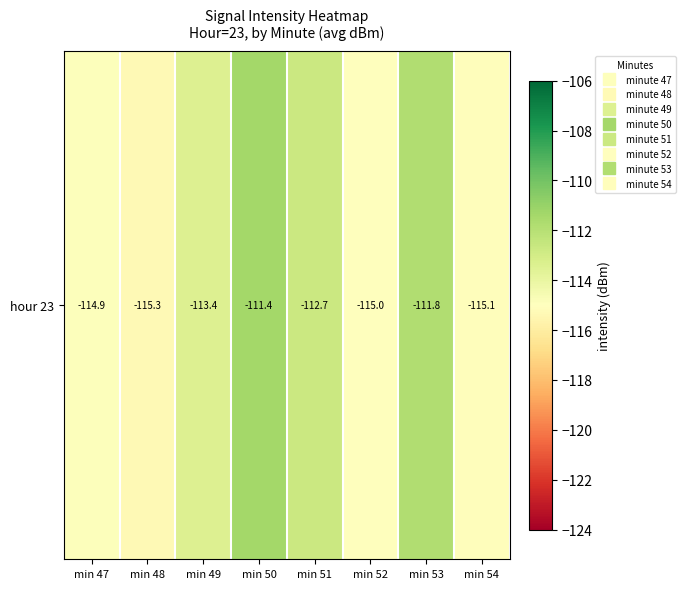

How many data points are above -113?

3